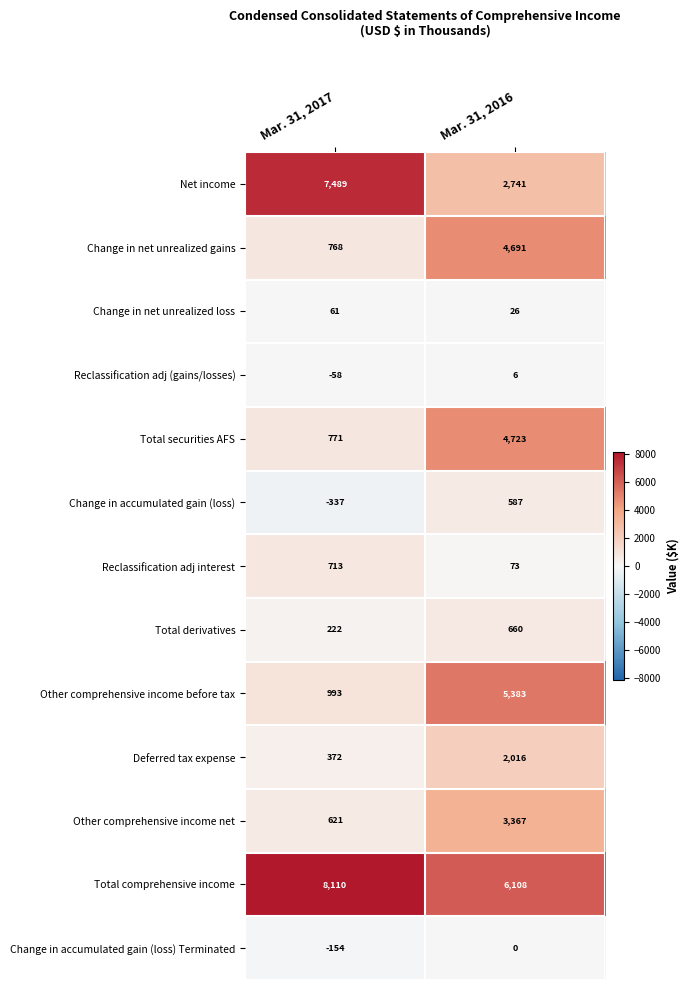

Reading left to right, transcribe all the data shown in this chart.

Net income: 7489	2741
Change in net unrealized gains: 768	4691
Change in net unrealized loss: 61	26
Reclassification adj (gains/losses): -58	6
Total securities AFS: 771	4723
Change in accumulated gain (loss): -337	587
Reclassification adj interest: 713	73
Total derivatives: 222	660
Other comprehensive income before tax: 993	5383
Deferred tax expense: 372	2016
Other comprehensive income net: 621	3367
Total comprehensive income: 8110	6108
Change in accumulated gain (loss) Terminated: -154	0